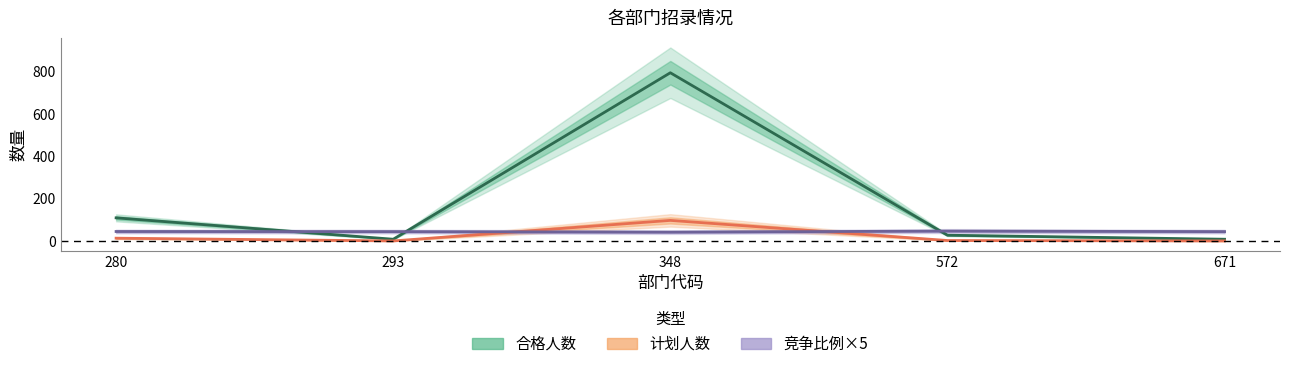

What is the value of the 合格人数 point at the 5th from the left?

9.0